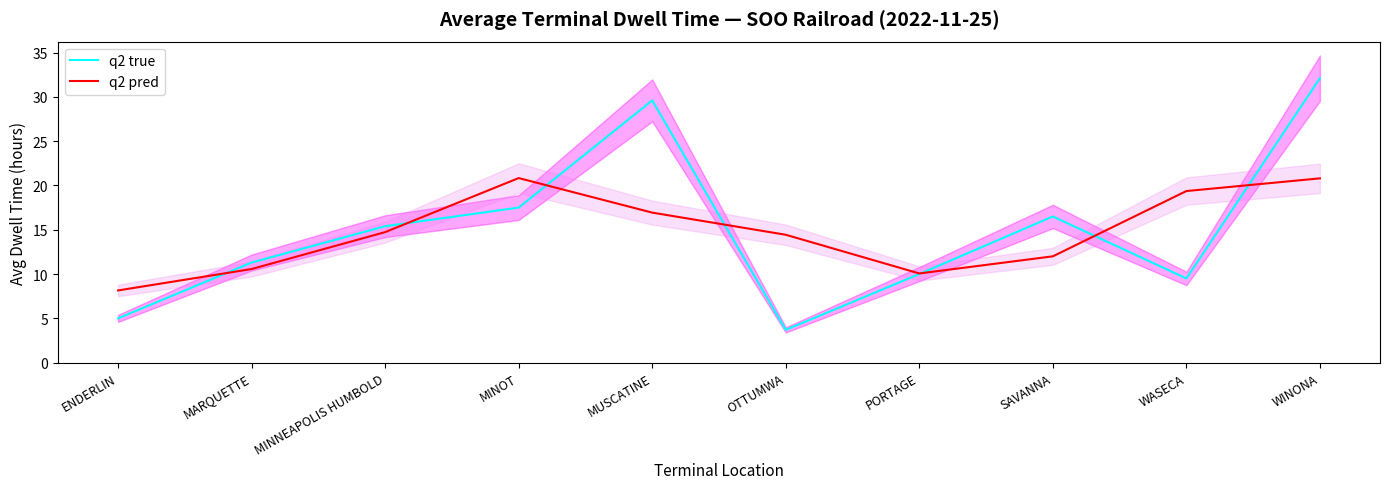

At which category is the sum across all series the highest?

WINONA